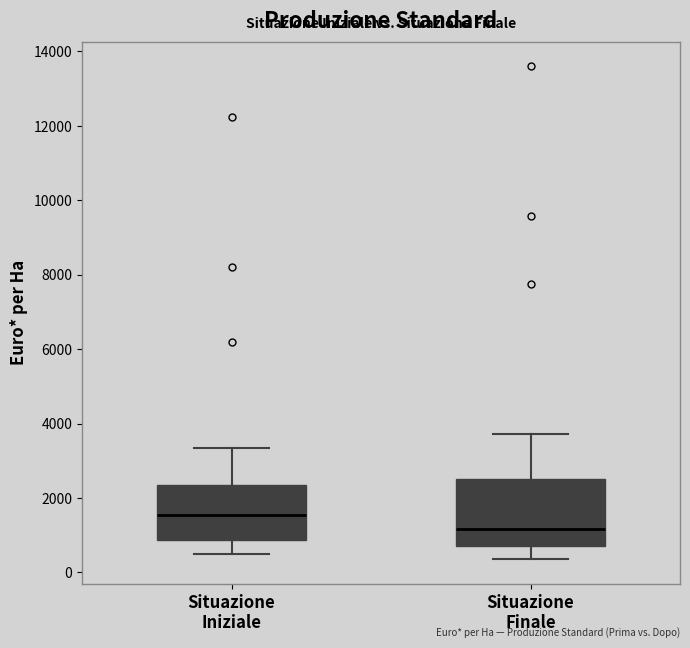

Comparing the boxes themselves (not the whiskers), which one is the tallest?

Situazione Finale